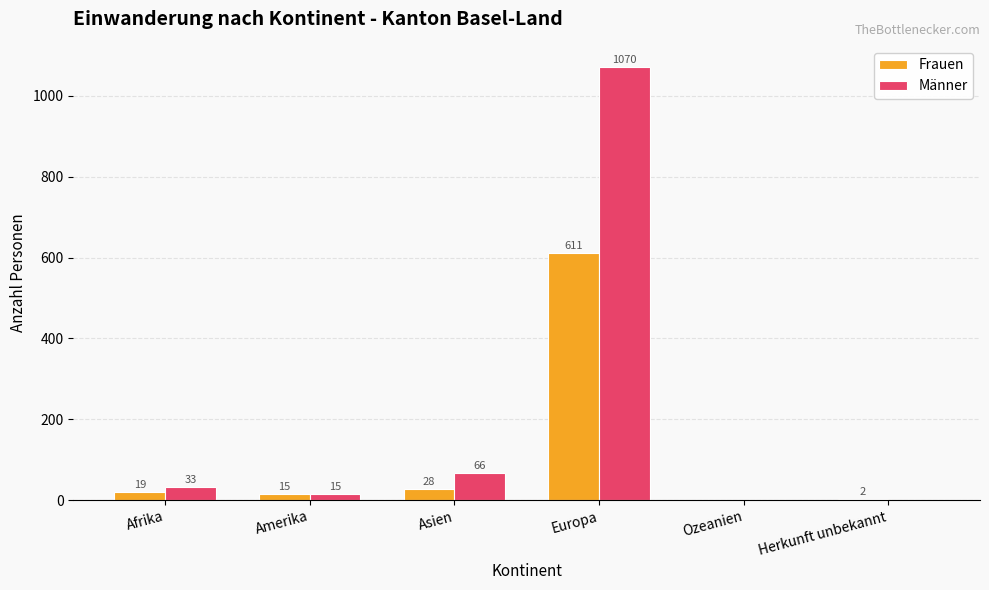

At which category does the chart reach its peak across all series?

Europa